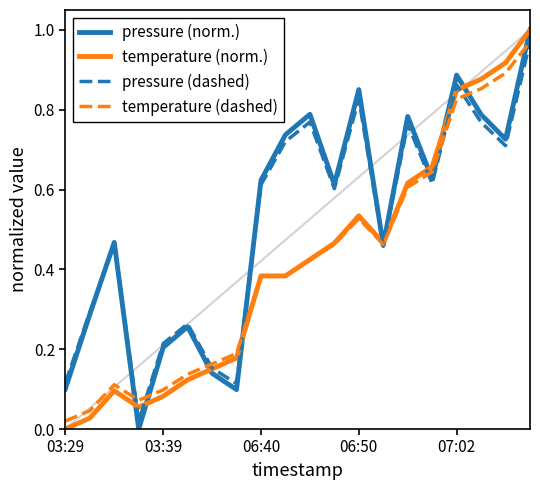

What is the sum of all pressure (norm.) values?

10.4